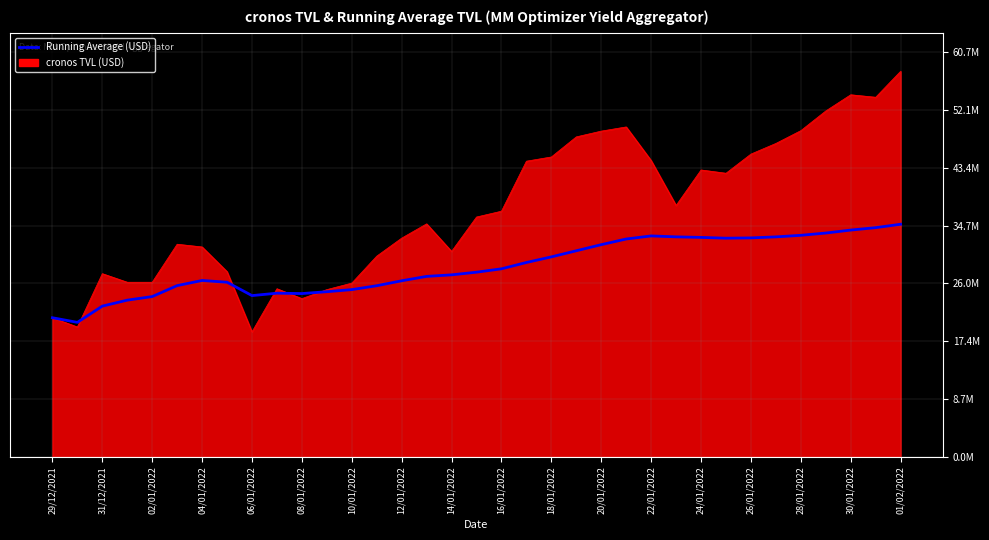

Does the chart have visible grid lines?

Yes